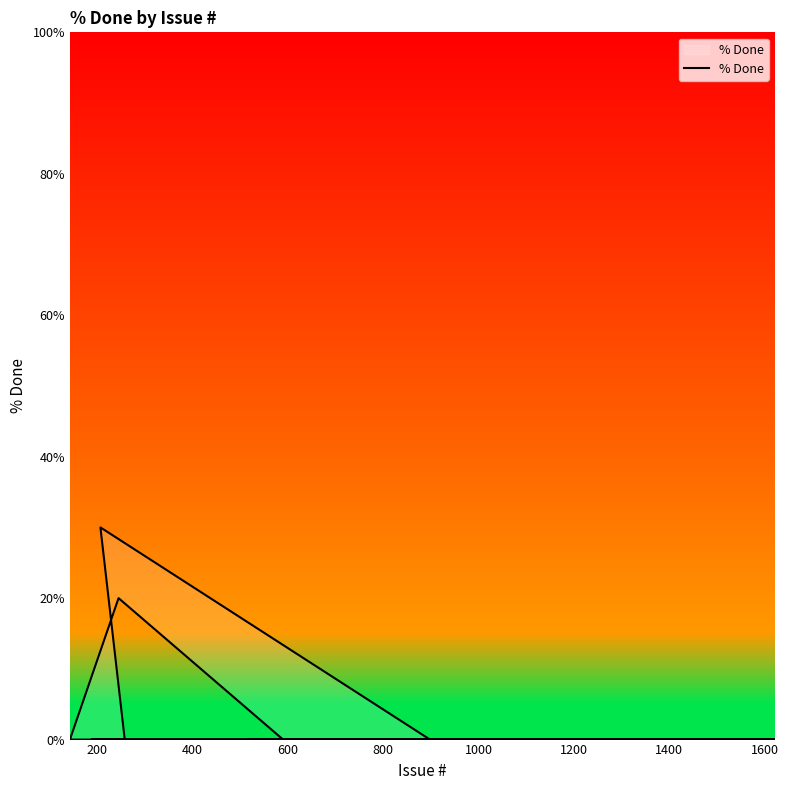

Does the chart have visible grid lines?

No